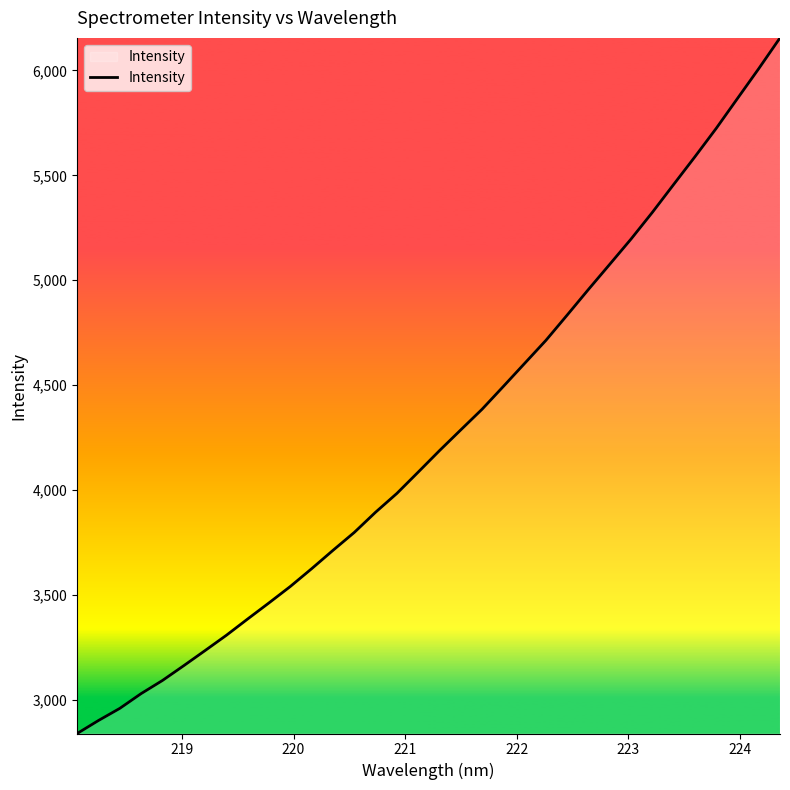

What is the smallest value displayed?

2839.3